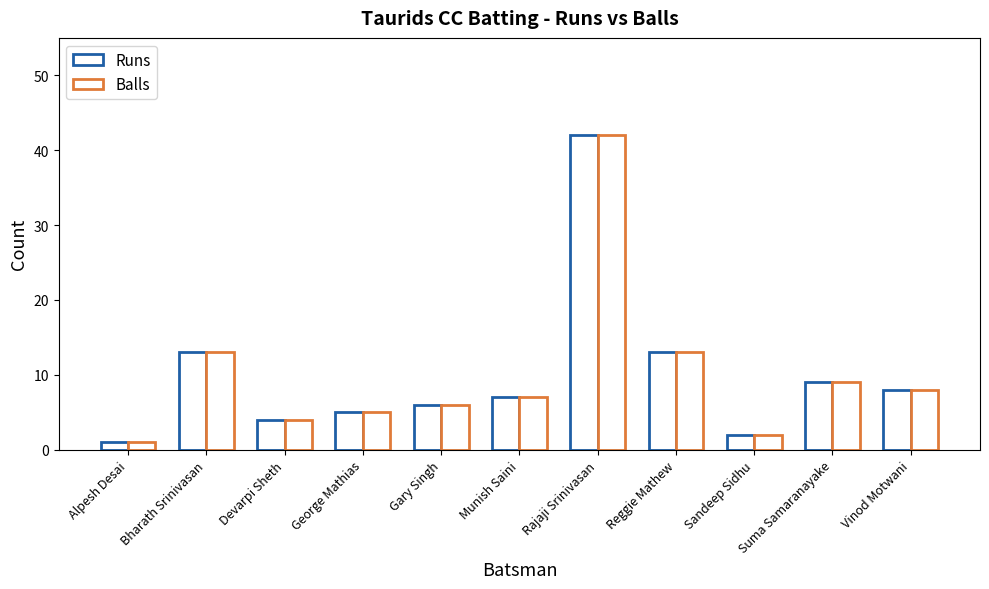

How many bars are there in total?

22